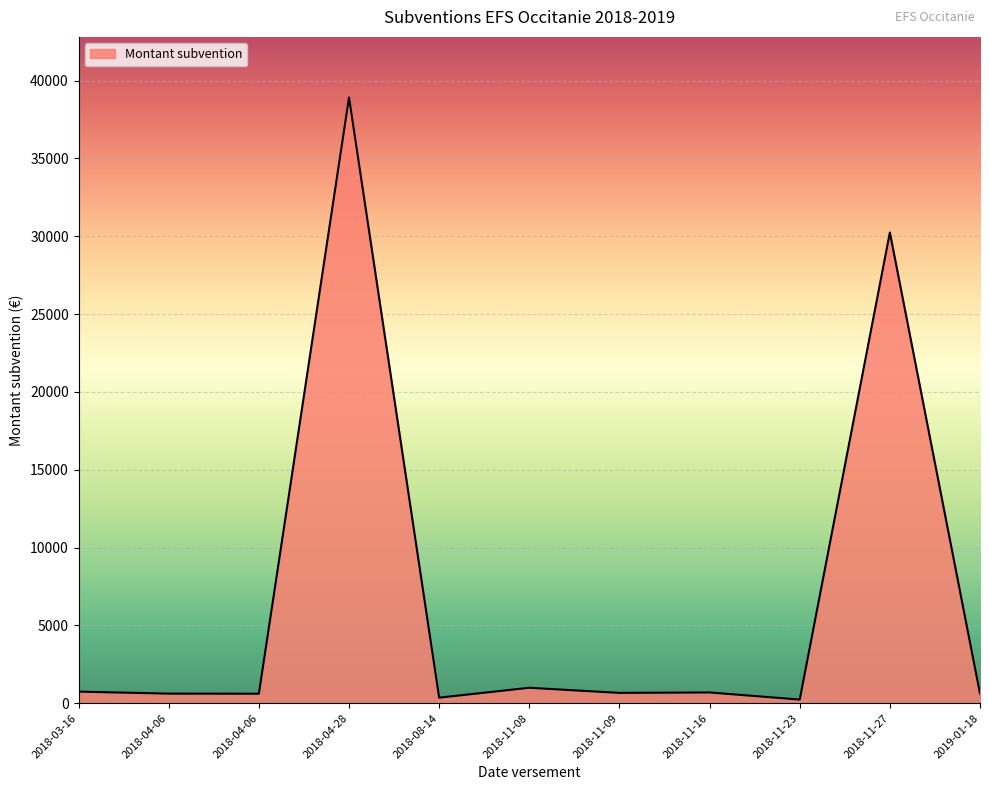

Is this an area chart (filled region under the line)?

Yes